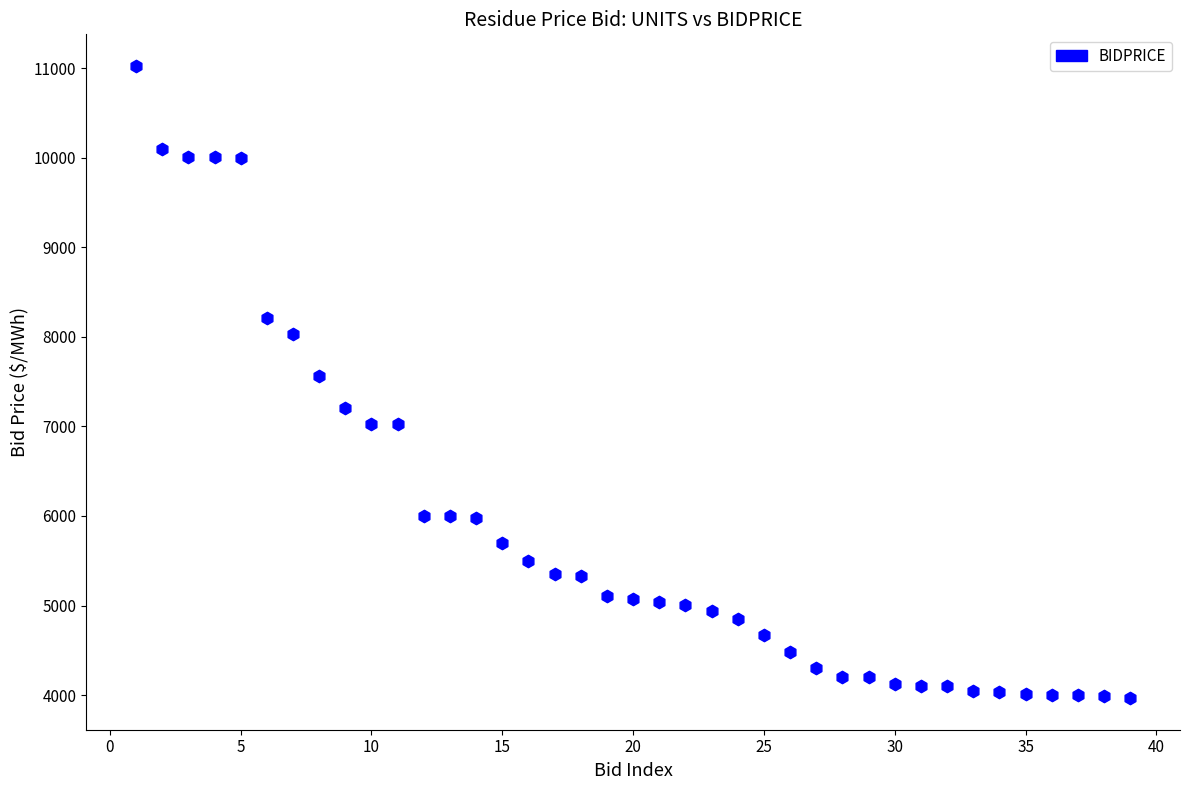

What is the range of X values (max minus min)?

38.0